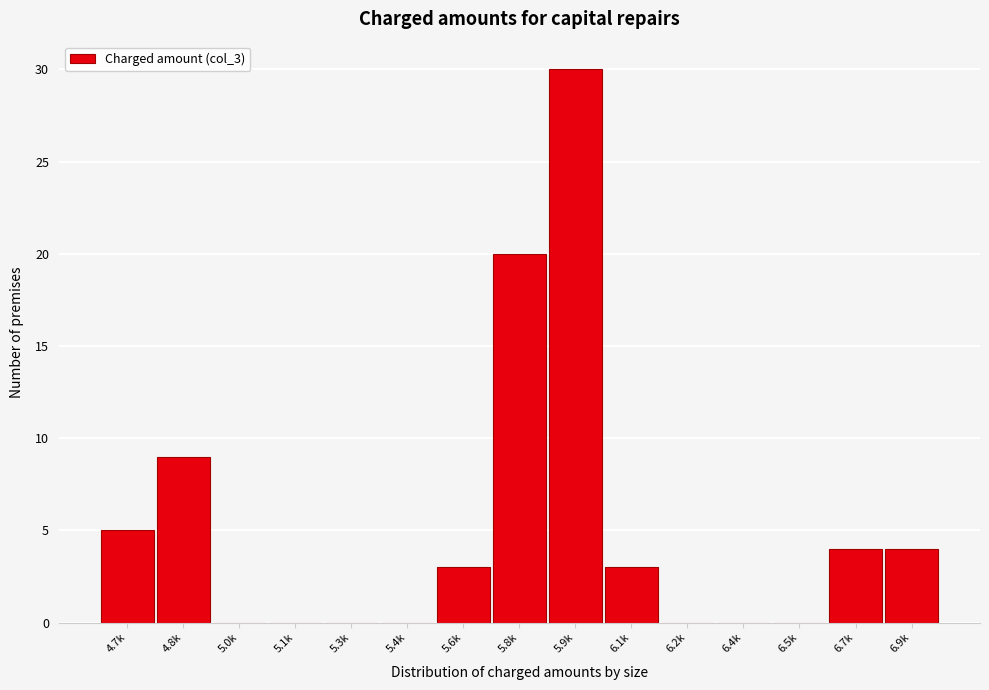

Reading right to left, extract all data points from this chart.

6.9k=4	6.7k=4	6.5k=0	6.4k=0	6.2k=0	6.1k=3	5.9k=30	5.8k=20	5.6k=3	5.4k=0	5.3k=0	5.1k=0	5.0k=0	4.8k=9	4.7k=5